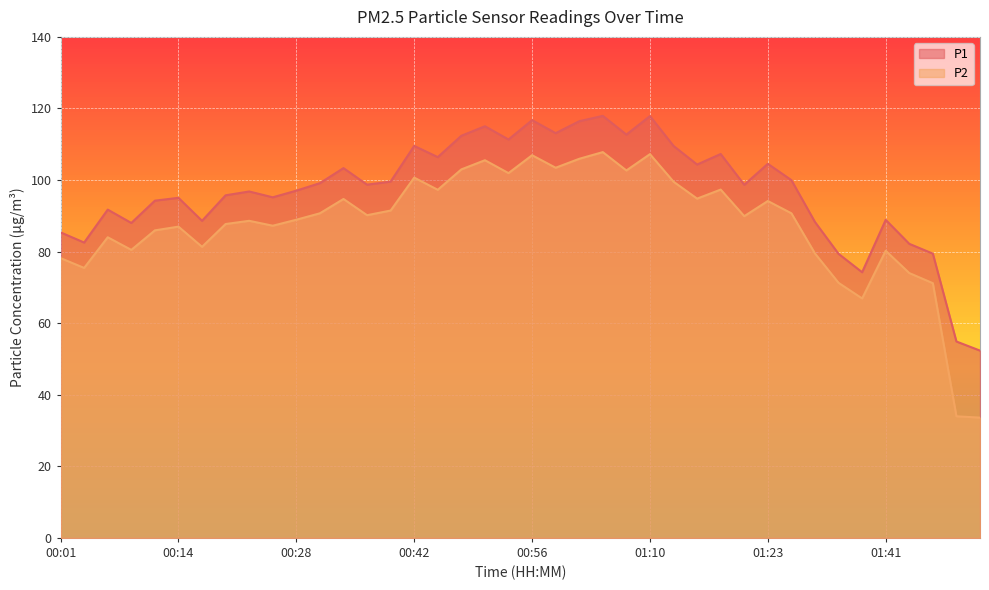

What is the difference between the highest and lowest values at 00:56?

9.8